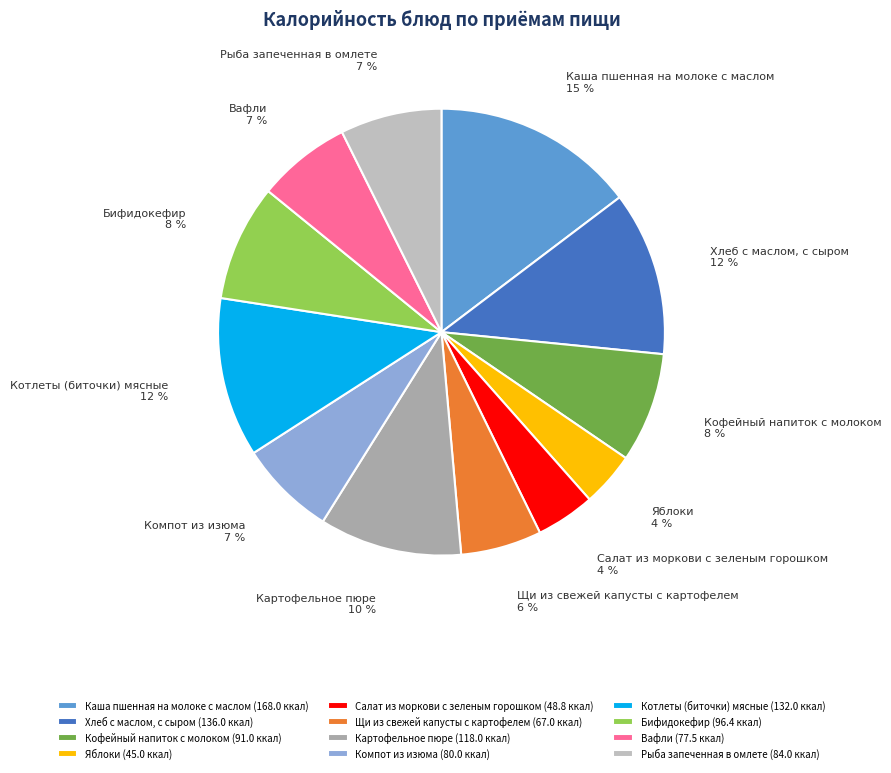

True or false: Яблоки accounts for 14% of the total.

False